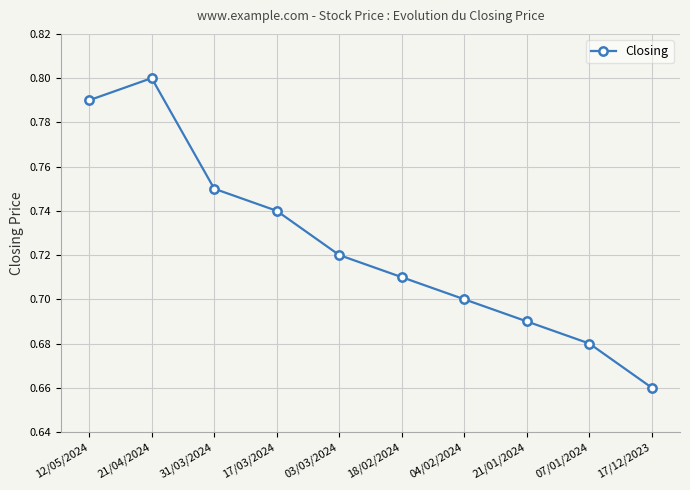

What is the sum of all values?

7.2